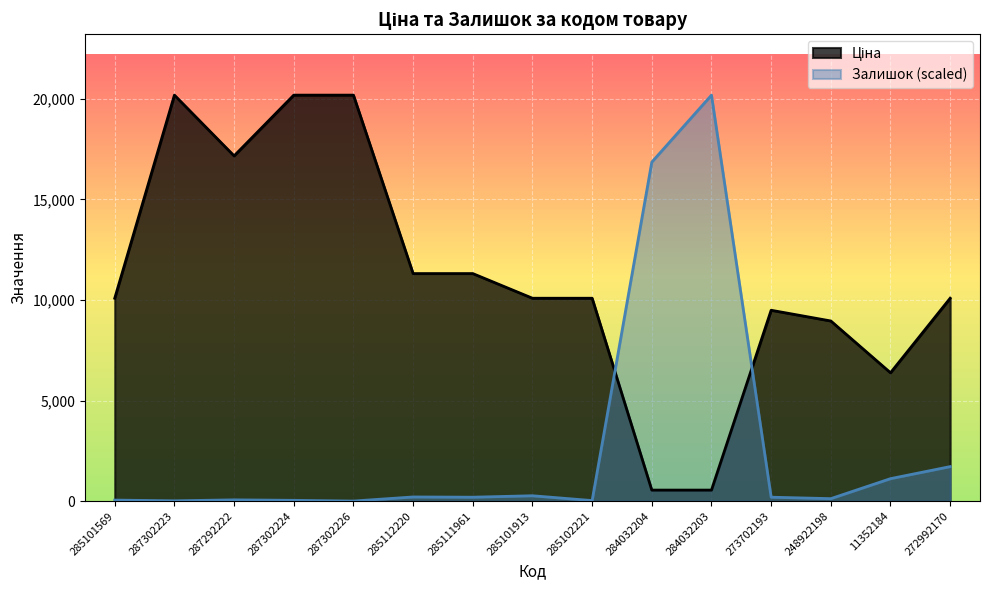

At how many categories does at least one series exceed 9842?

12